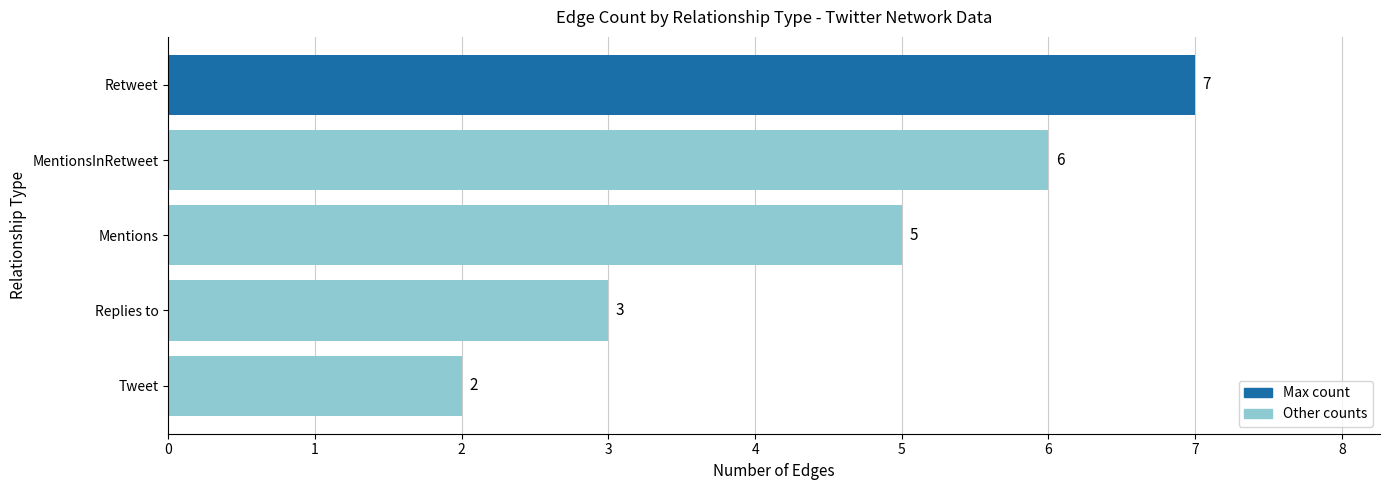

Between MentionsInRetweet and Retweet, which is larger?

Retweet